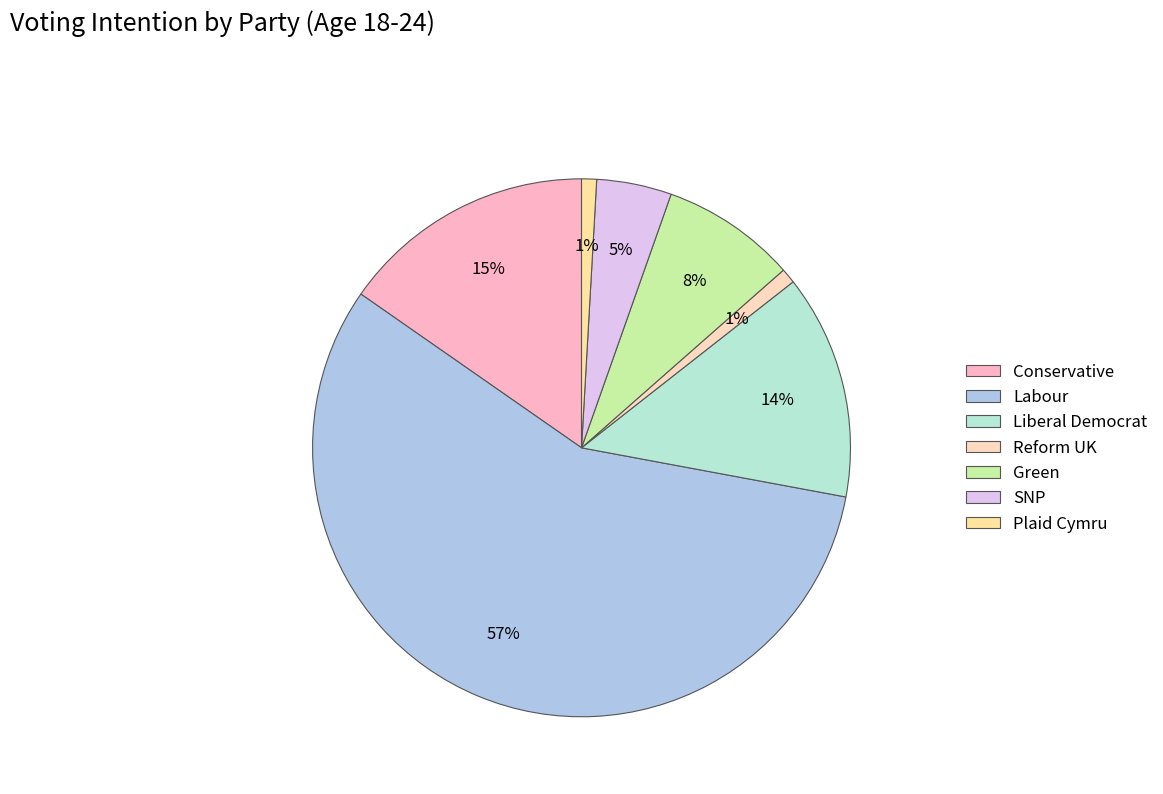

Between Conservative and Green, which is larger?

Conservative